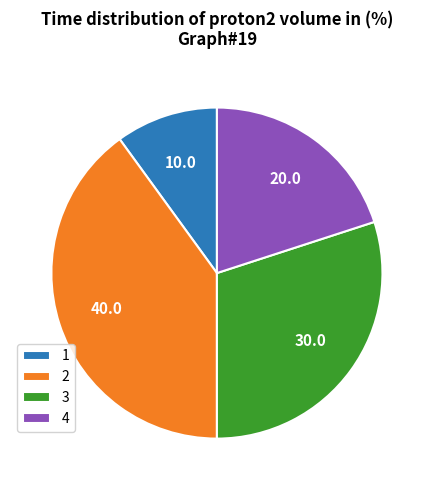

Approximately how many times larger is the value at 4 compared to 3?

0.7